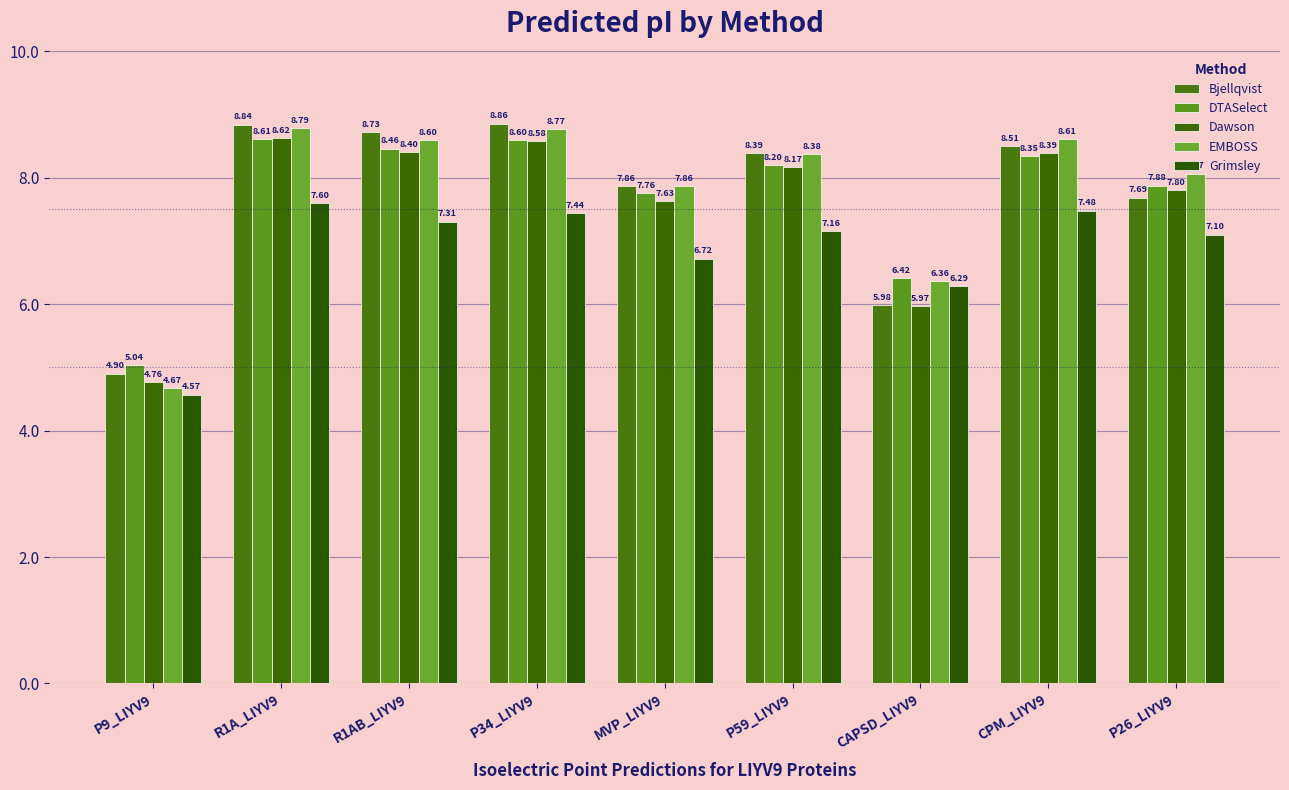

Reading left to right, what are all the values shown in this chart?

Bjellqvist: P9_LIYV9=4.9	R1A_LIYV9=8.8	R1AB_LIYV9=8.7	P34_LIYV9=8.9	MVP_LIYV9=7.9	P59_LIYV9=8.4	CAPSD_LIYV9=6.0	CPM_LIYV9=8.5	P26_LIYV9=7.7
DTASelect: P9_LIYV9=5.0	R1A_LIYV9=8.6	R1AB_LIYV9=8.5	P34_LIYV9=8.6	MVP_LIYV9=7.8	P59_LIYV9=8.2	CAPSD_LIYV9=6.4	CPM_LIYV9=8.3	P26_LIYV9=7.9
Dawson: P9_LIYV9=4.8	R1A_LIYV9=8.6	R1AB_LIYV9=8.4	P34_LIYV9=8.6	MVP_LIYV9=7.6	P59_LIYV9=8.2	CAPSD_LIYV9=6.0	CPM_LIYV9=8.4	P26_LIYV9=7.8
EMBOSS: P9_LIYV9=4.7	R1A_LIYV9=8.8	R1AB_LIYV9=8.6	P34_LIYV9=8.8	MVP_LIYV9=7.9	P59_LIYV9=8.4	CAPSD_LIYV9=6.4	CPM_LIYV9=8.6	P26_LIYV9=8.1
Grimsley: P9_LIYV9=4.6	R1A_LIYV9=7.6	R1AB_LIYV9=7.3	P34_LIYV9=7.4	MVP_LIYV9=6.7	P59_LIYV9=7.2	CAPSD_LIYV9=6.3	CPM_LIYV9=7.5	P26_LIYV9=7.1